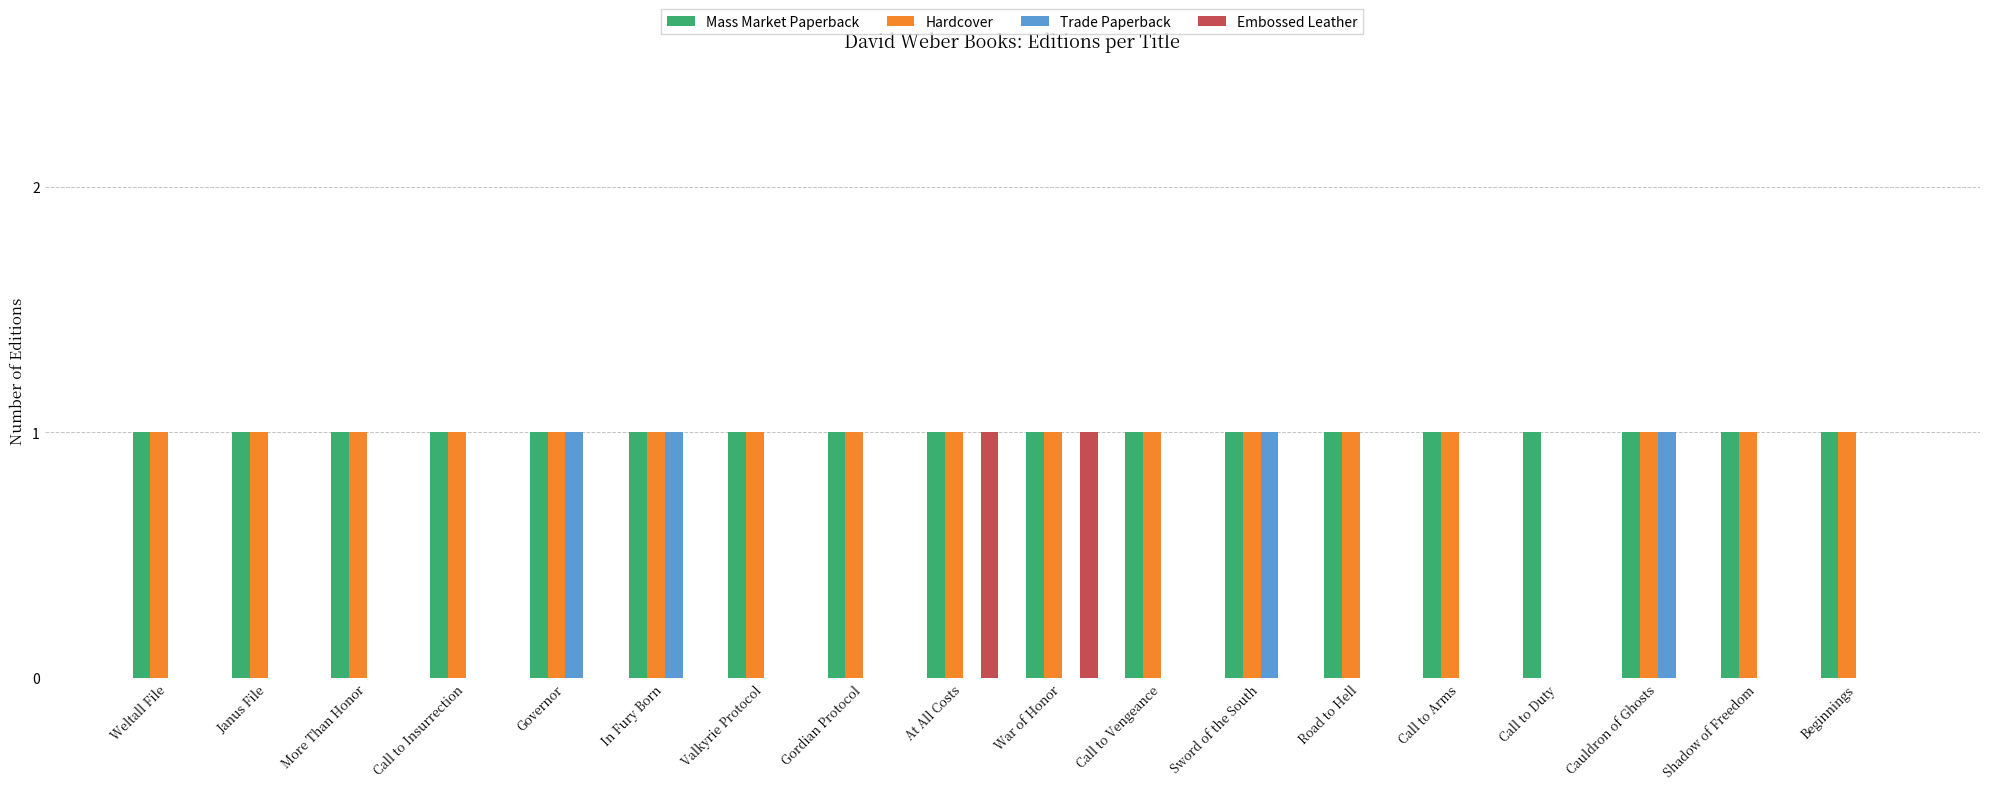

Count the Hardcover values in the range 1 to 2.

17